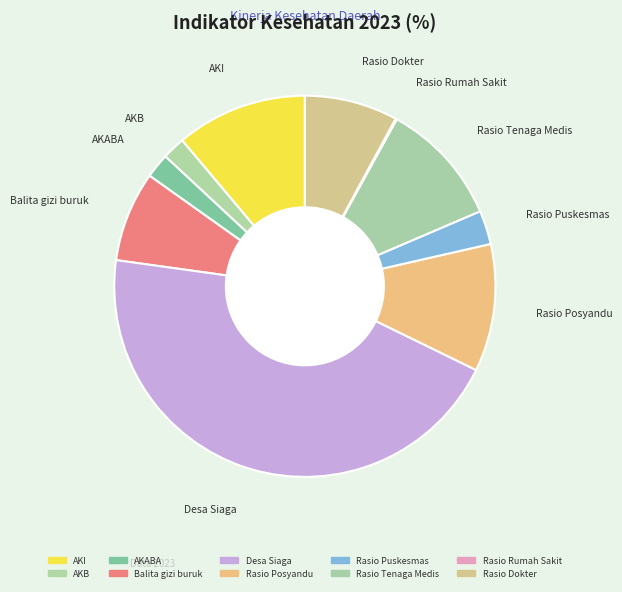

Is it true that AKI is 1% of the pie?

False